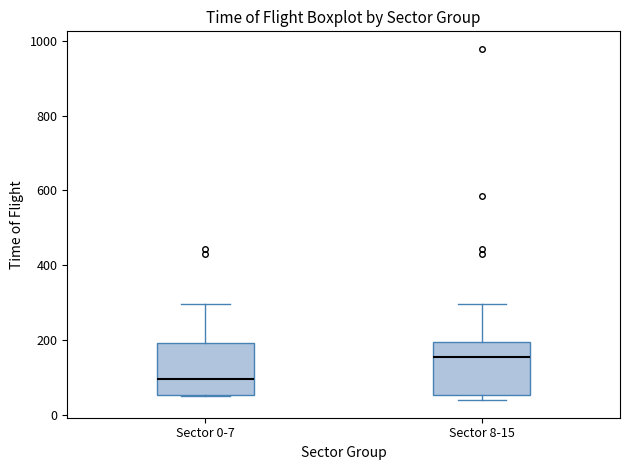

Reading left to right, read every box against the y-axis: the position of its median line, the range the box covers, and the ends of its whiskers. The values are not printed on the chart, so give them approximately, as read against the axis.

Sector 0-7: median 100, box 60 to 200, whiskers 60 to 300
Sector 8-15: median 160, box 60 to 200, whiskers 40 to 300